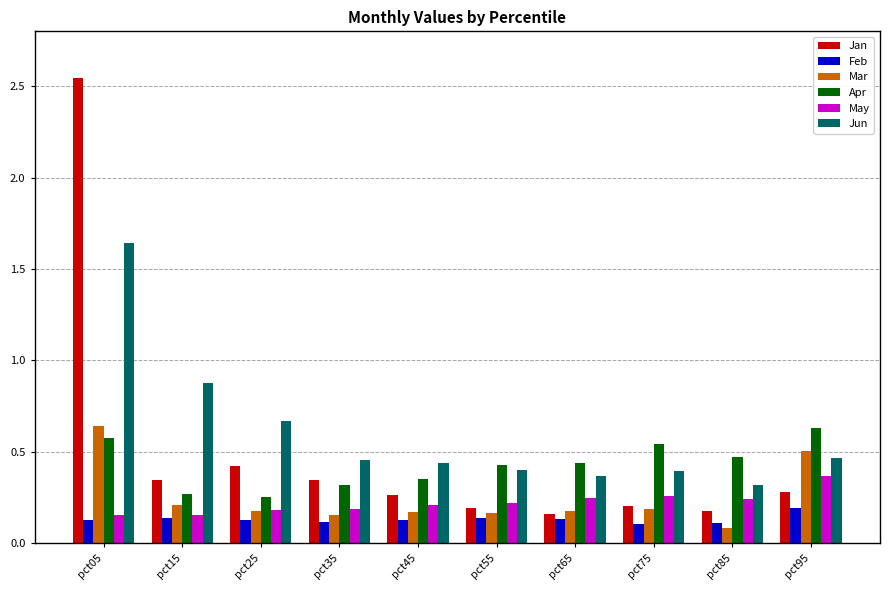

At which label does Jun reach its peak?

pct05